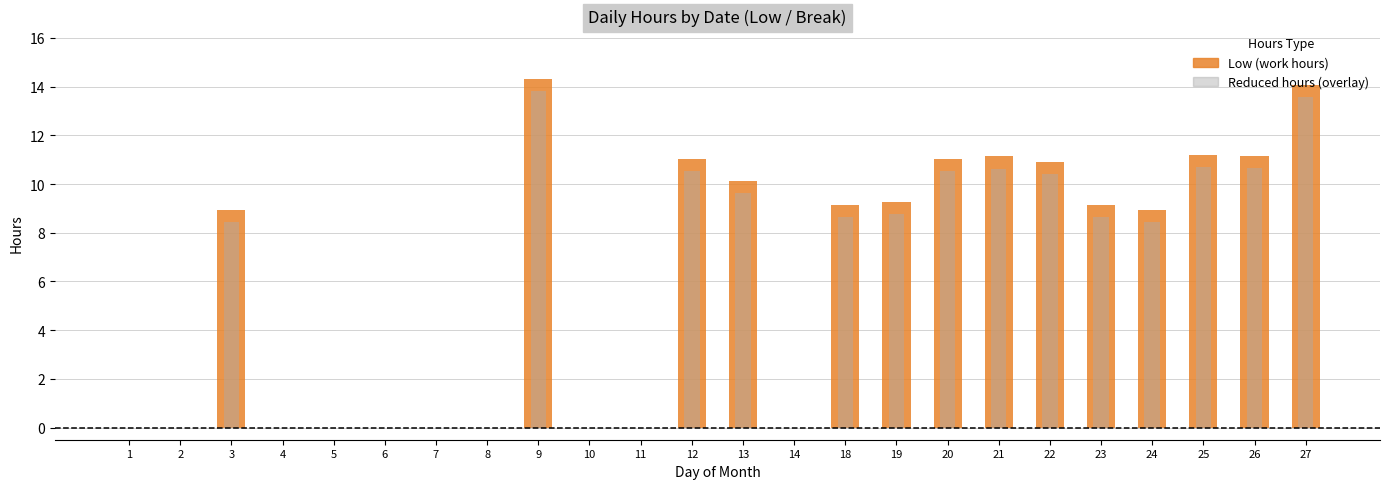

Which series has the widest spread of values?

Low (work hours)